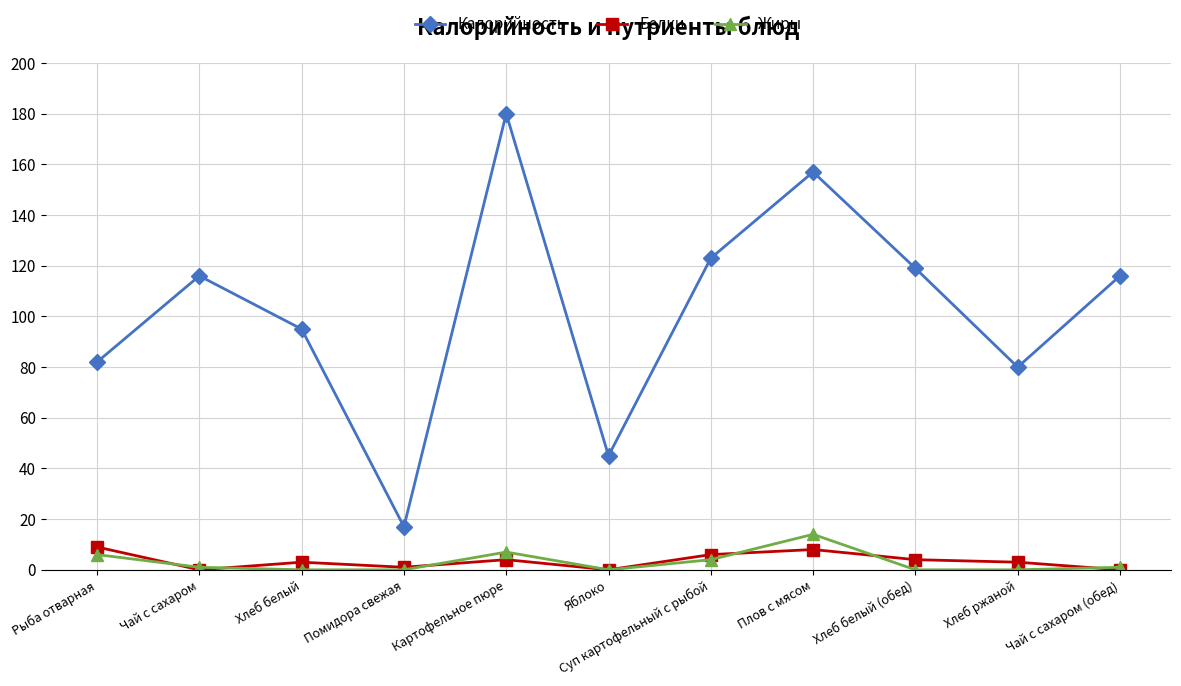

The Белки series shows 0 at Яблоко. True or false?

True